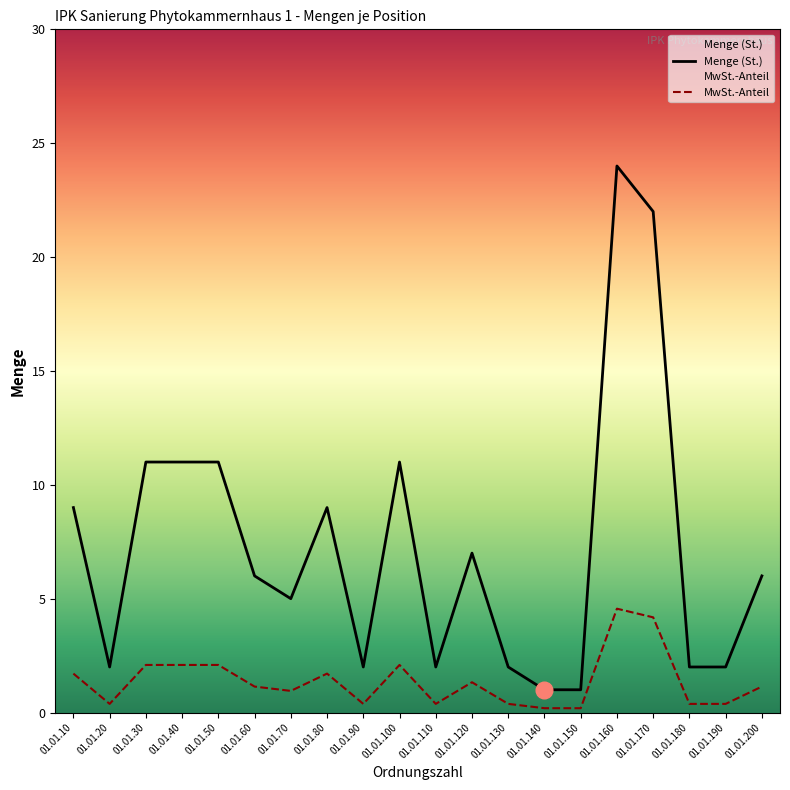

How many interior local valleys (lower than both neighbors) does the data have?

4